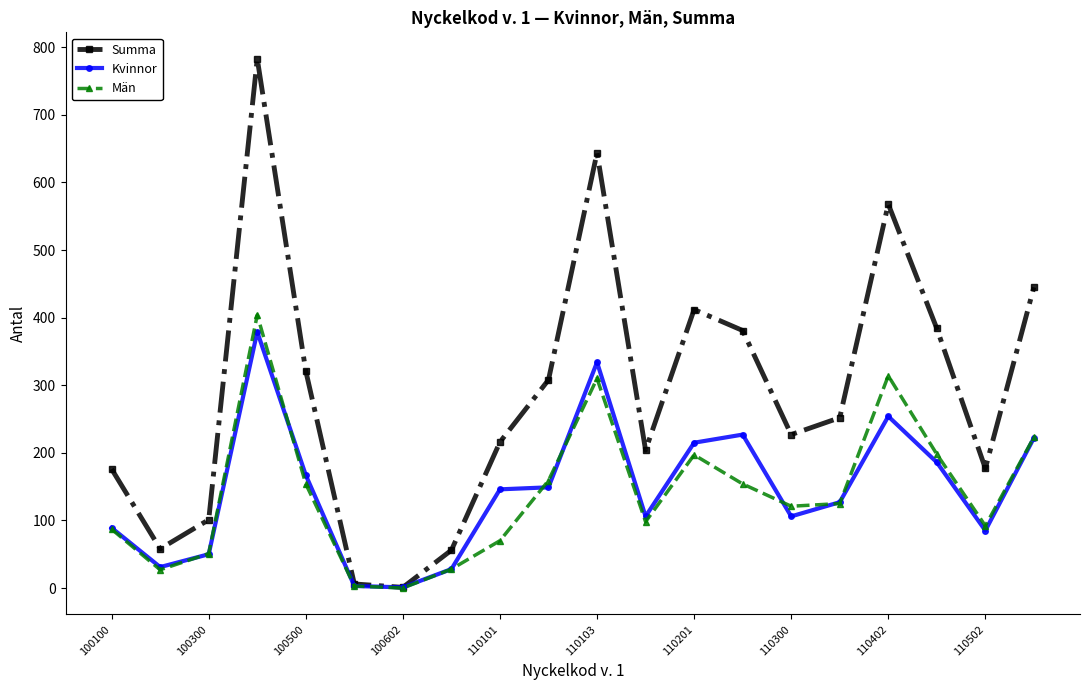

At how many categories does at least one series exceed 505?

3